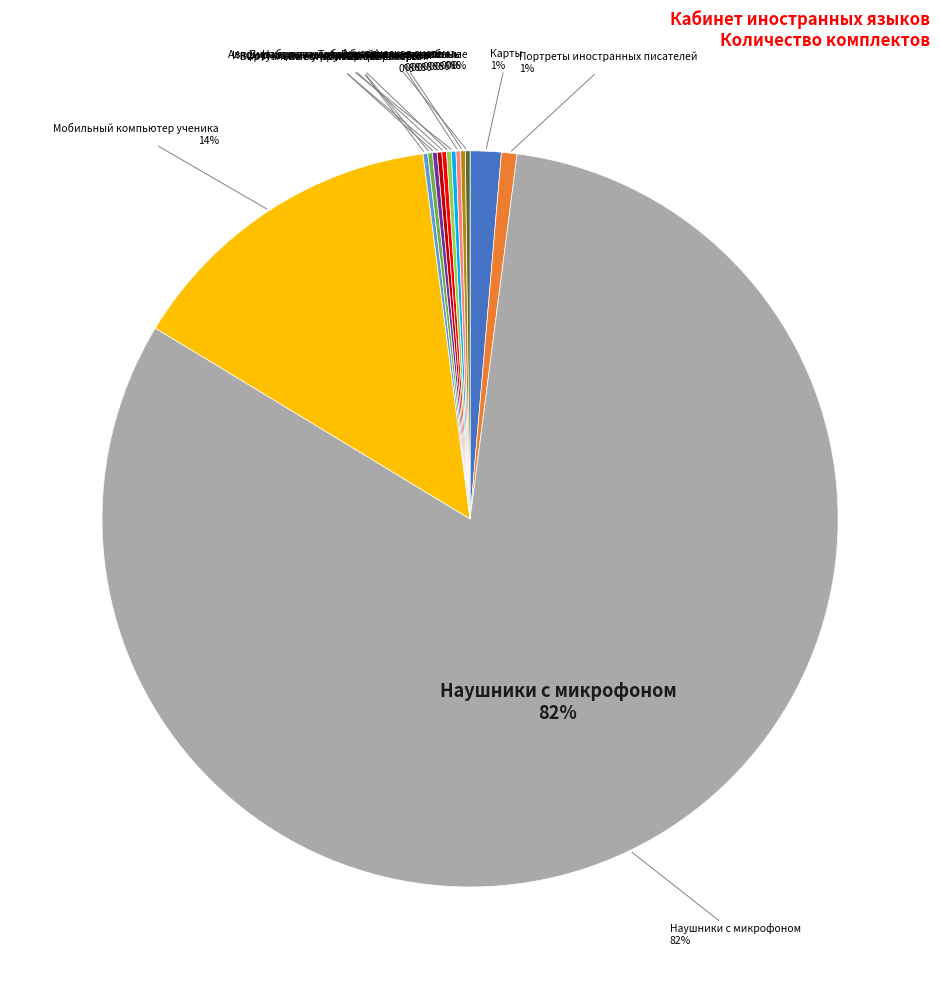

Is Карты the majority of the pie?

No